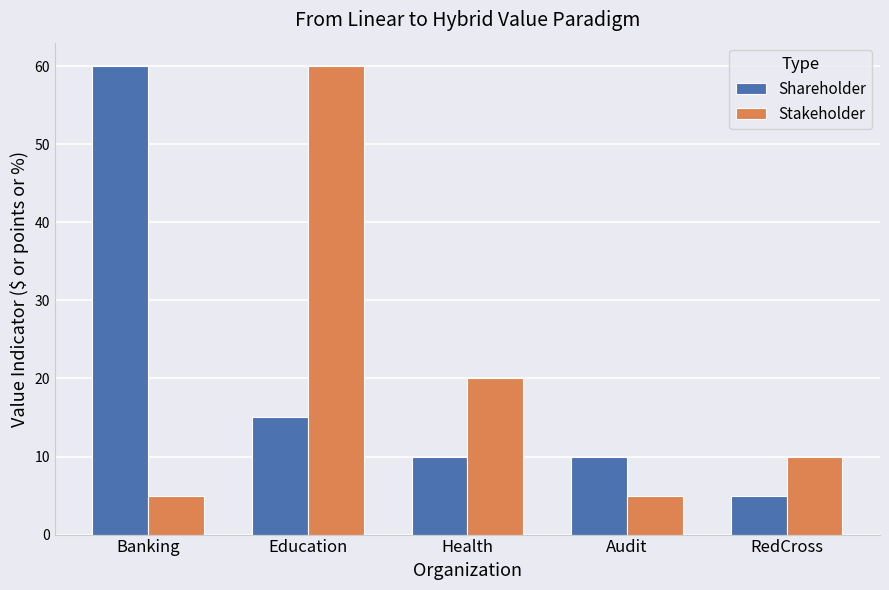

Reading right to left, extract all data points from this chart.

Shareholder: RedCross=5	Audit=10	Health=10	Education=15	Banking=60
Stakeholder: RedCross=10	Audit=5	Health=20	Education=60	Banking=5